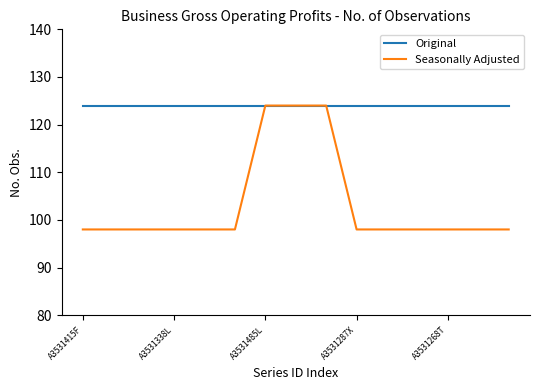

What is the lowest value of the Seasonally Adjusted series?

98